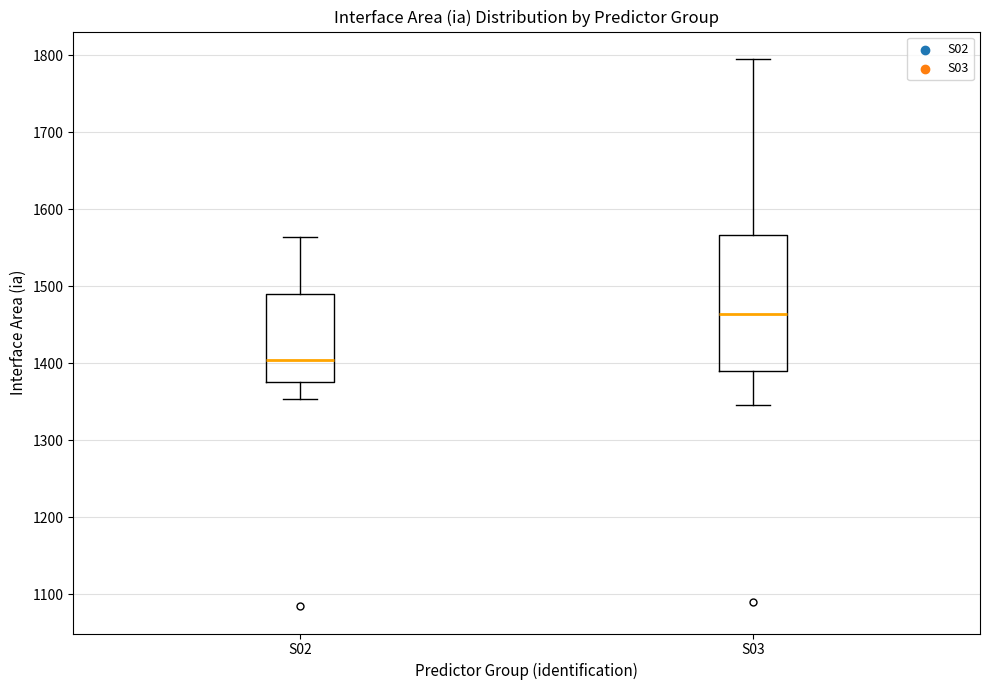

Which box has the lowest median line?

S02